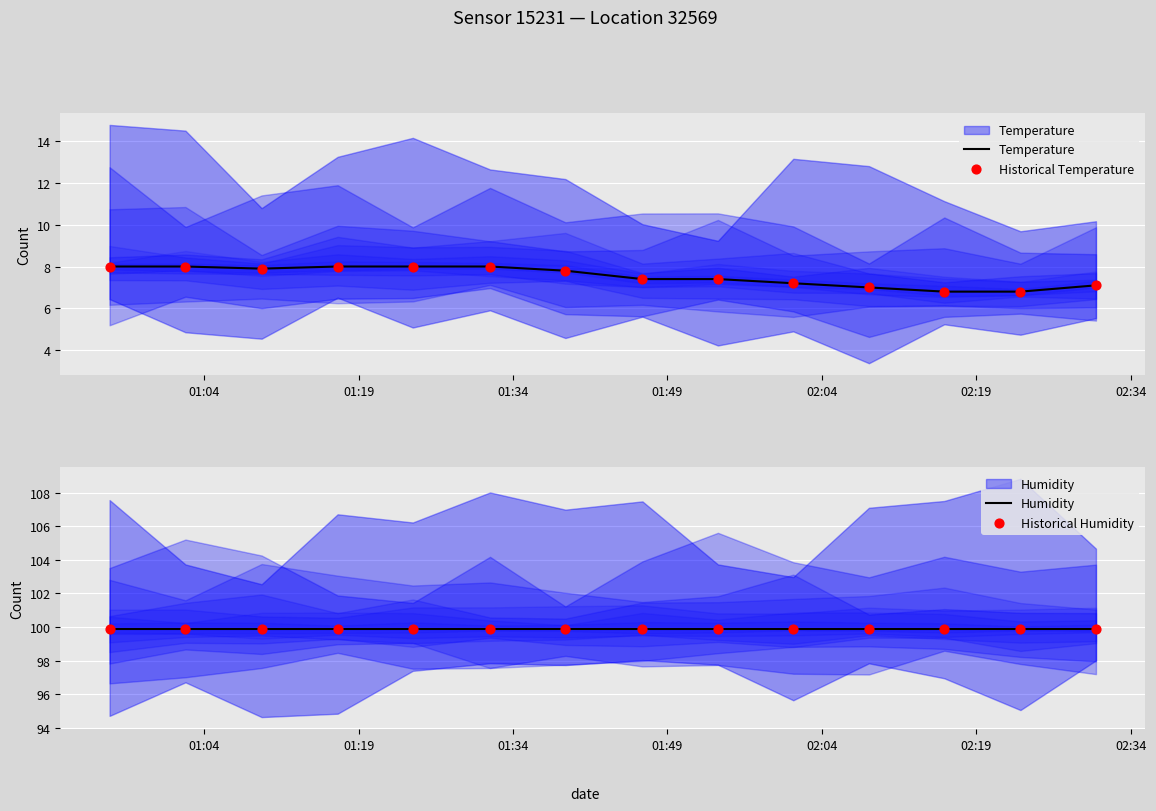

Which series contains the lowest Y value?

Temperature